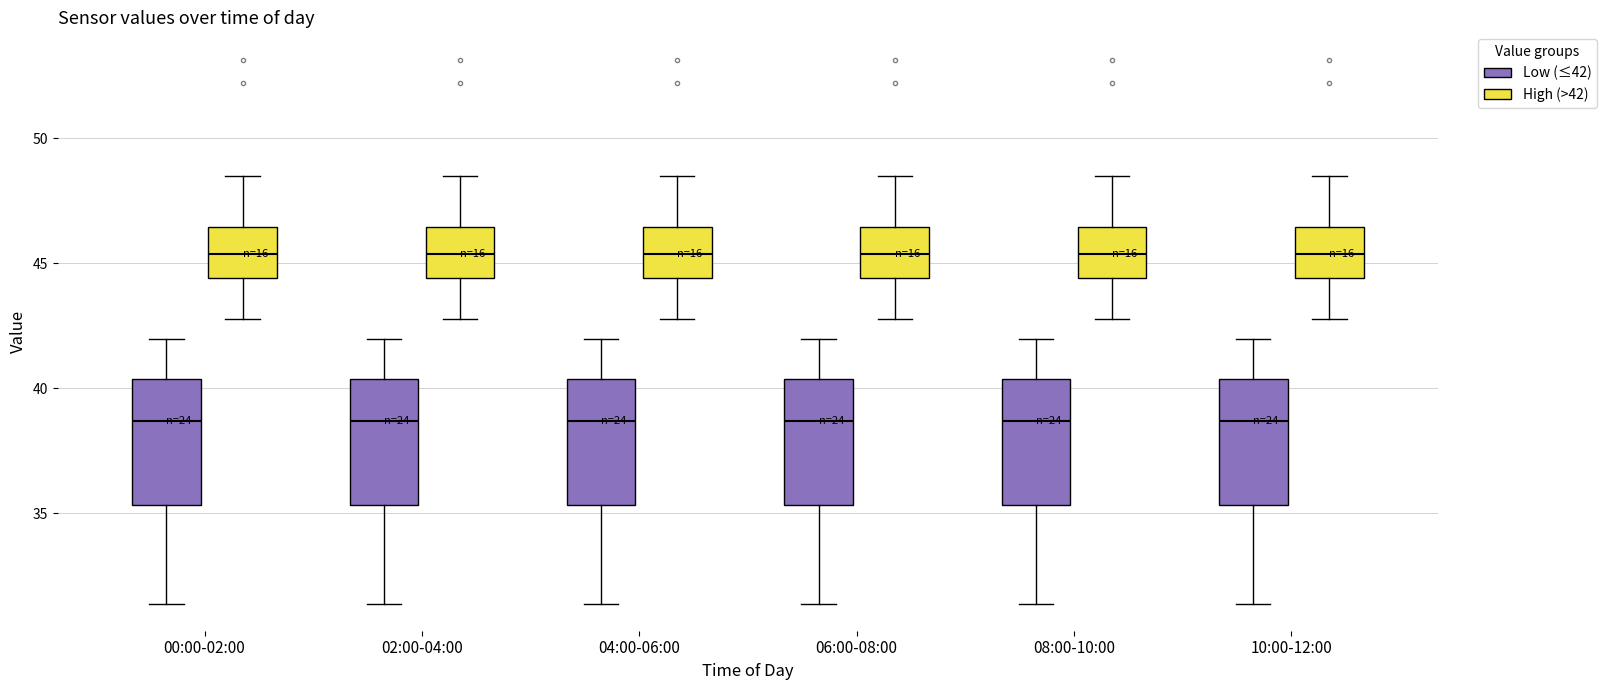

Reading left to right, read every box against the y-axis: the position of its median line, the range the box covers, and the ends of its whiskers. The values are not printed on the chart, so give them approximately, as read against the axis.

00:00-02:00 (Low (≤42)): median 38.5, box 35.5 to 40.5, whiskers 31.5 to 42.0
00:00-02:00 (High (>42)): median 45.5, box 44.5 to 46.5, whiskers 43.0 to 48.5
02:00-04:00 (Low (≤42)): median 38.5, box 35.5 to 40.5, whiskers 31.5 to 42.0
02:00-04:00 (High (>42)): median 45.5, box 44.5 to 46.5, whiskers 43.0 to 48.5
04:00-06:00 (Low (≤42)): median 38.5, box 35.5 to 40.5, whiskers 31.5 to 42.0
04:00-06:00 (High (>42)): median 45.5, box 44.5 to 46.5, whiskers 43.0 to 48.5
06:00-08:00 (Low (≤42)): median 38.5, box 35.5 to 40.5, whiskers 31.5 to 42.0
06:00-08:00 (High (>42)): median 45.5, box 44.5 to 46.5, whiskers 43.0 to 48.5
08:00-10:00 (Low (≤42)): median 38.5, box 35.5 to 40.5, whiskers 31.5 to 42.0
08:00-10:00 (High (>42)): median 45.5, box 44.5 to 46.5, whiskers 43.0 to 48.5
10:00-12:00 (Low (≤42)): median 38.5, box 35.5 to 40.5, whiskers 31.5 to 42.0
10:00-12:00 (High (>42)): median 45.5, box 44.5 to 46.5, whiskers 43.0 to 48.5